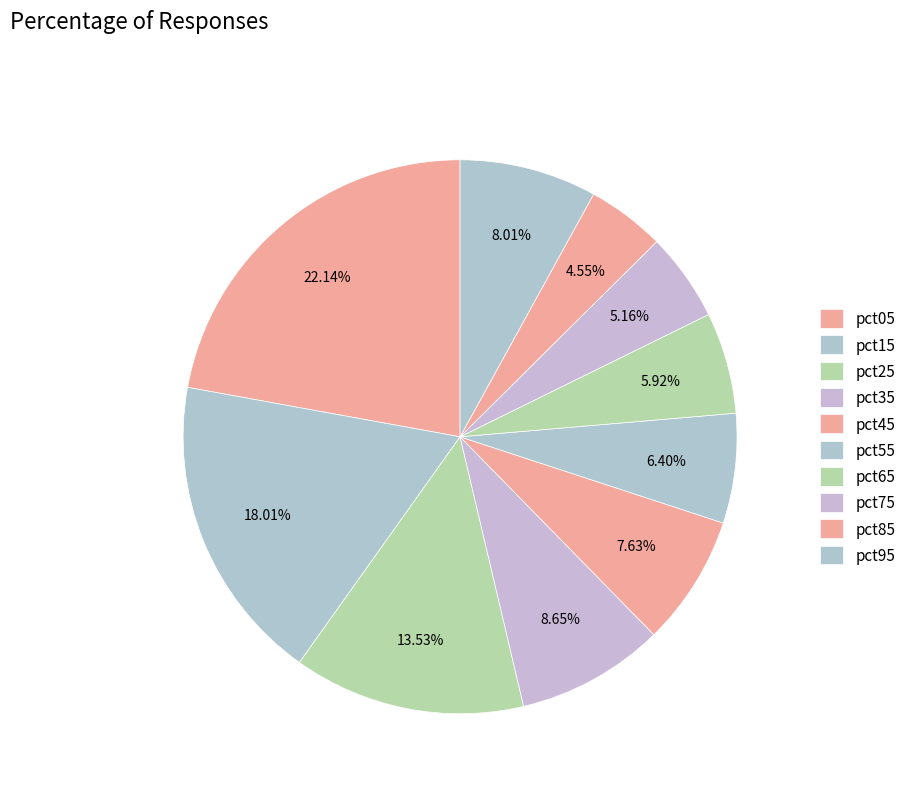

Does pct45 account for over 50% of the chart?

No